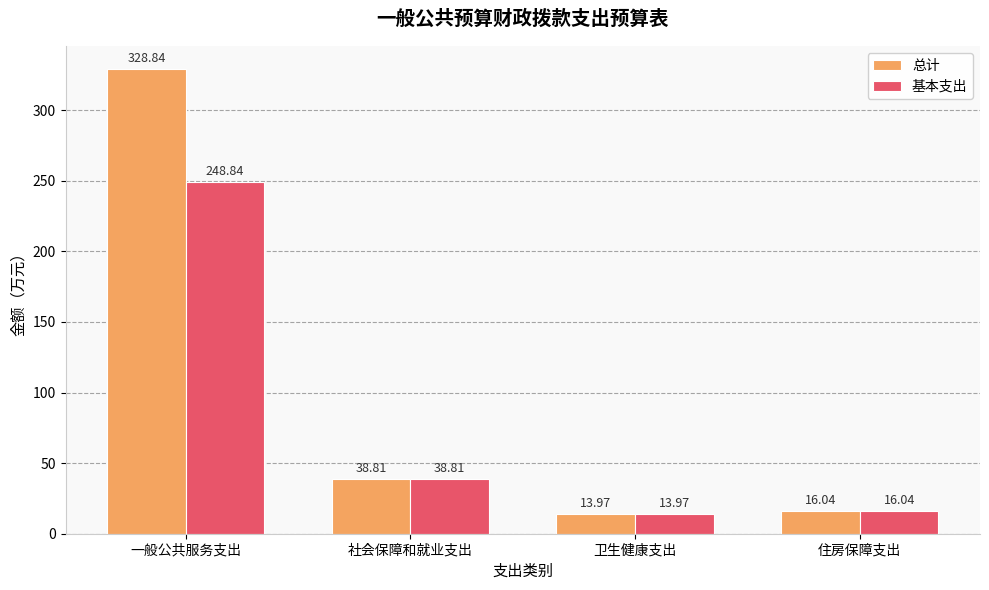

The value of 基本支出 at 住房保障支出 is 16.0. True or false?

True